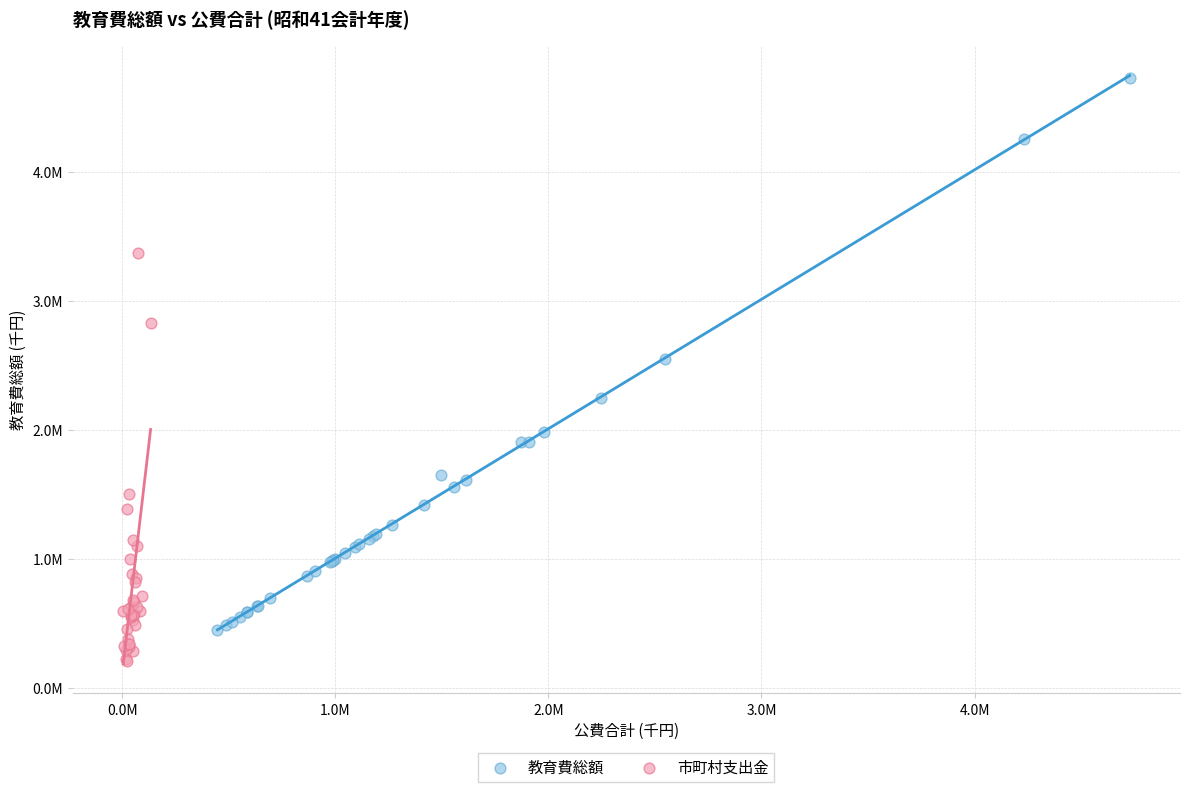

Which series contains the highest Y value?

教育費総額